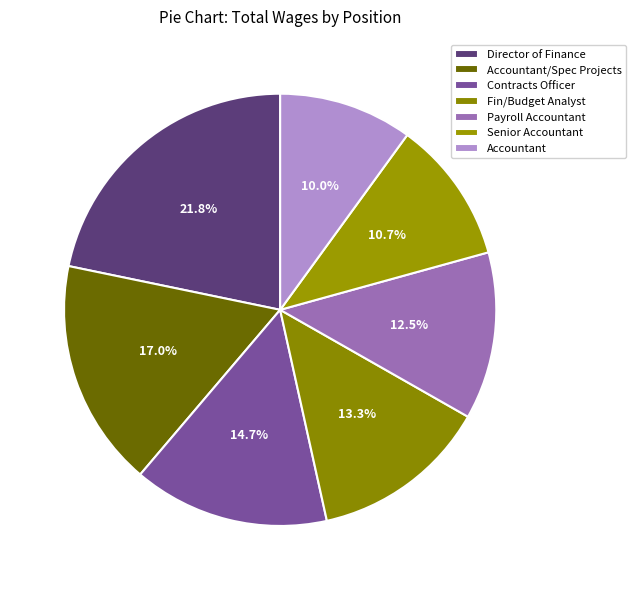

To the nearest percent, what is the difference between the largest and smallest slice percentages?

12%